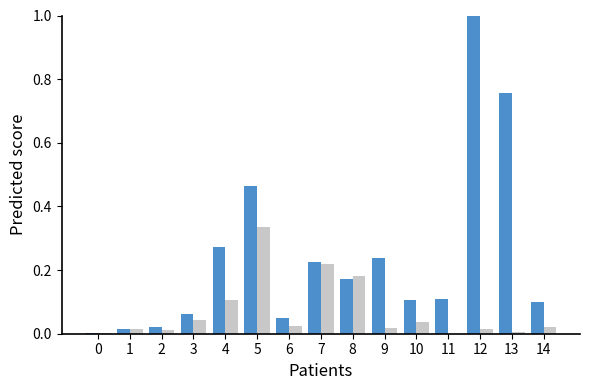

At which category does the chart reach its peak across all series?

12